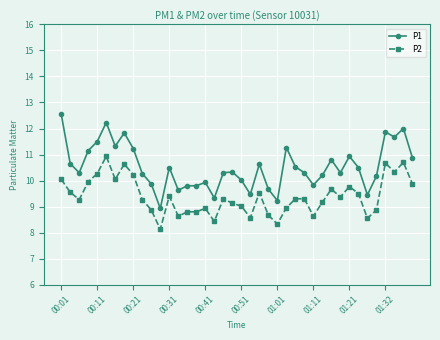

What are all the series names shown in the legend?

P1, P2